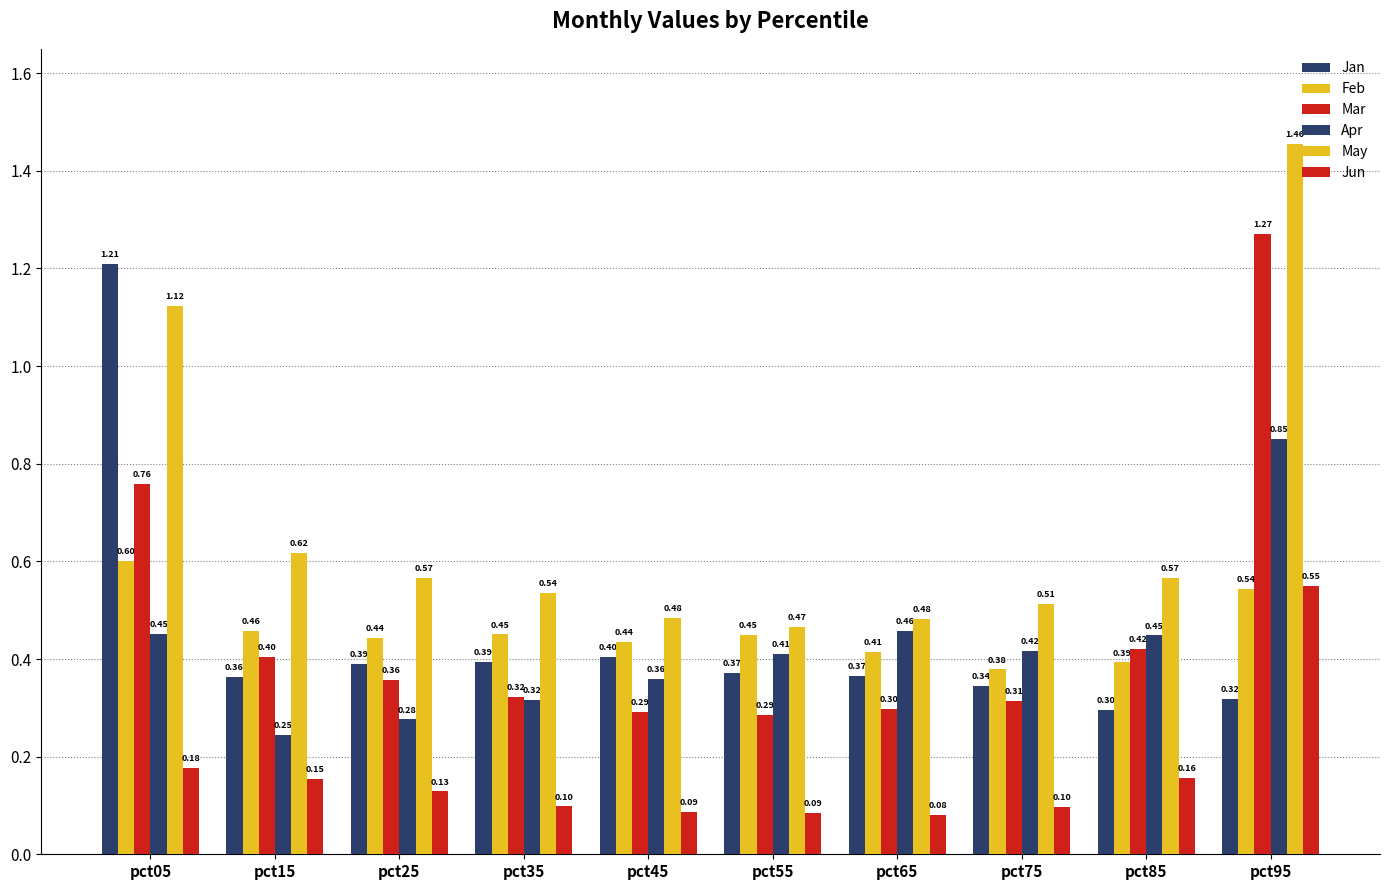

What is the approximate value of Jun at pct95?

0.5